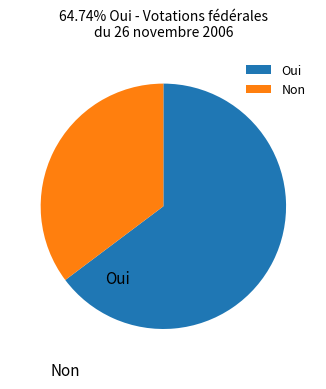

Is Non the majority of the pie?

No